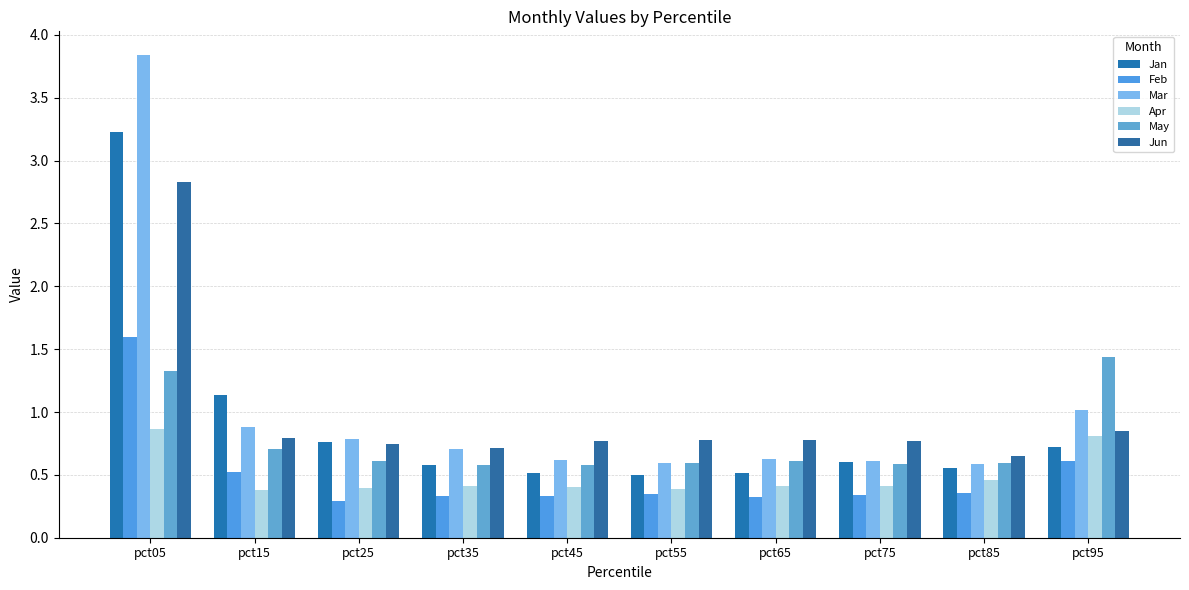

Is the value of Mar at pct35 greater than the value of Jun at pct65?

No